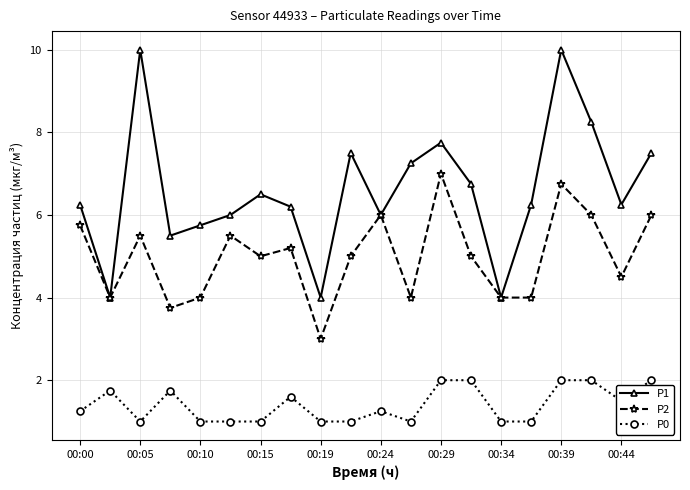

How many P0 values are between 1 and 2?

20